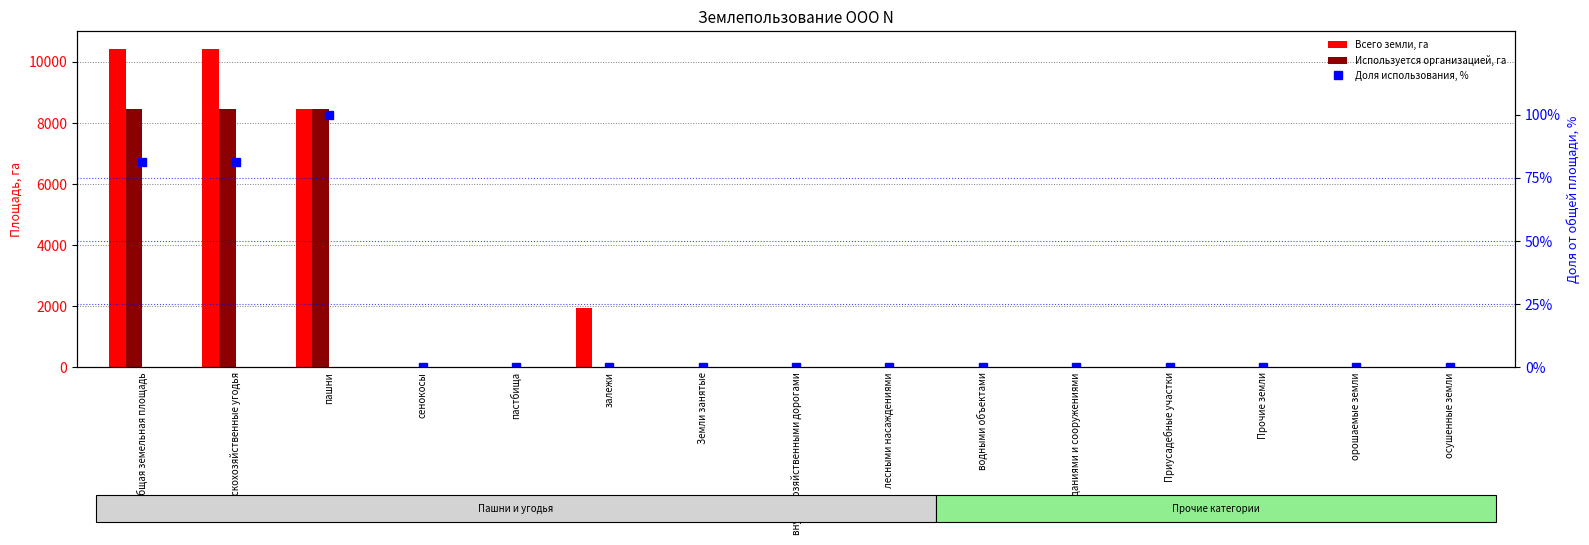

What is the label of the 6th bar from the left?

залежи